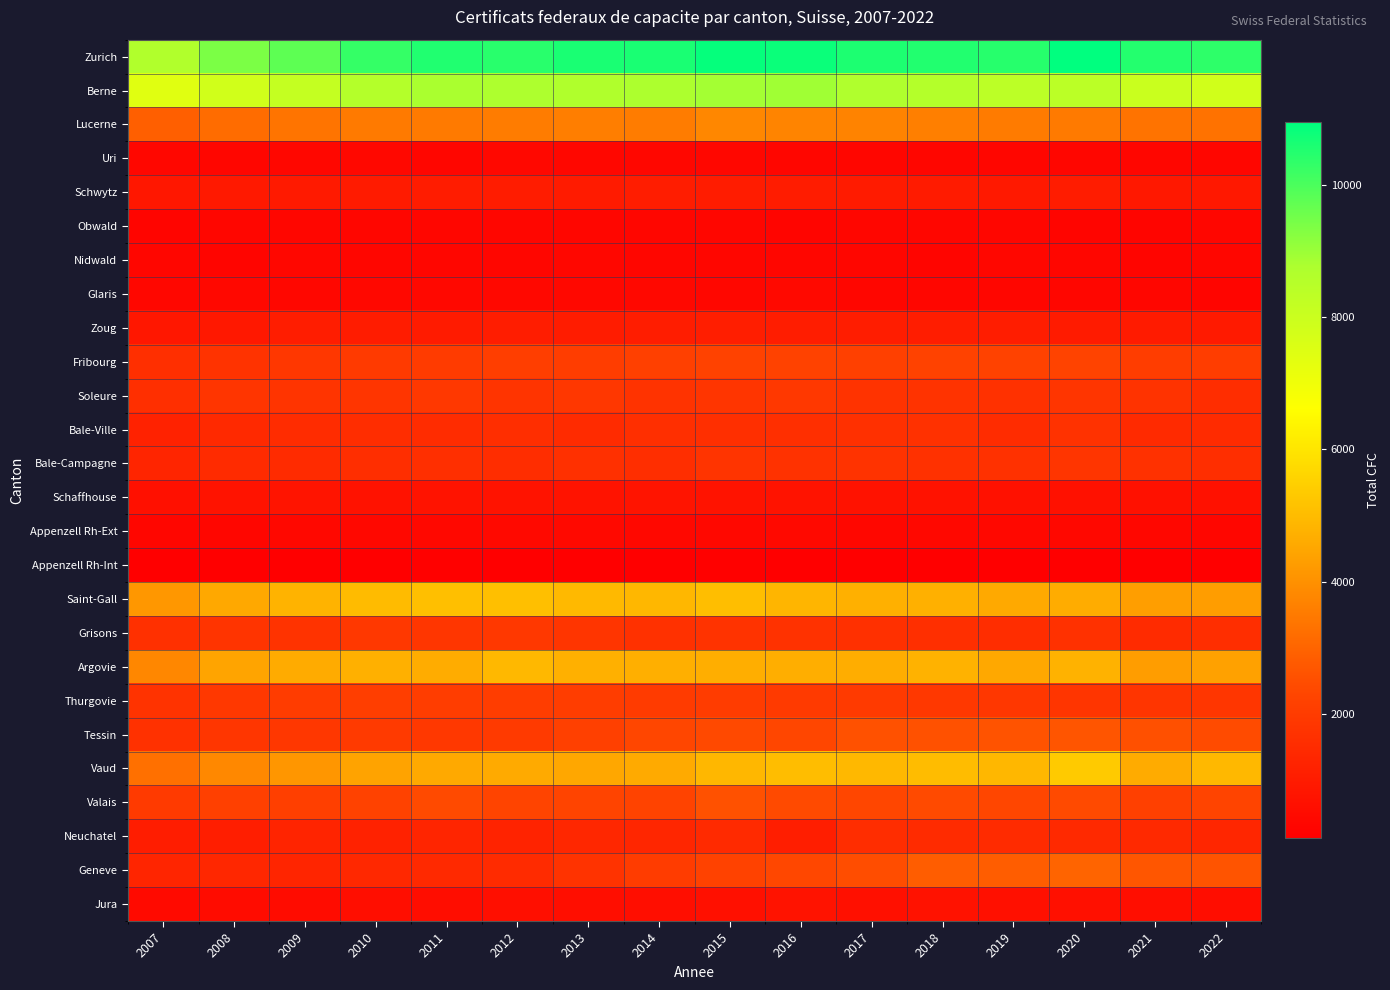

Reading left to right, transcribe all the data shown in this chart.

Zurich: 2007=8654	2008=9400	2009=9772	2010=10290	2011=10534	2012=10439	2013=10631	2014=10612	2015=10883	2016=10810	2017=10578	2018=10526	2019=10462	2020=10950	2021=10489	2022=10369
Berne: 2007=7436	2008=7840	2009=8164	2010=8579	2011=8802	2012=8732	2013=8672	2014=8769	2015=8889	2016=8924	2017=8706	2018=8593	2019=8386	2020=8397	2021=8012	2022=7849
Lucerne: 2007=2880	2008=3167	2009=3372	2010=3493	2011=3498	2012=3531	2013=3572	2014=3535	2015=3777	2016=3718	2017=3700	2018=3601	2019=3507	2020=3498	2021=3337	2022=3319
Uri: 2007=363	2008=327	2009=356	2010=385	2011=345	2012=373	2013=354	2014=367	2015=363	2016=337	2017=336	2018=332	2019=340	2020=338	2021=309	2022=333
Schwytz: 2007=859	2008=928	2009=960	2010=967	2011=1014	2012=1004	2013=987	2014=1045	2015=1012	2016=1006	2017=997	2018=991	2019=936	2020=1022	2021=886	2022=910
Obwald: 2007=299	2008=327	2009=339	2010=325	2011=340	2012=345	2013=309	2014=309	2015=308	2016=291	2017=314	2018=307	2019=310	2020=301	2021=288	2022=306
Nidwald: 2007=323	2008=297	2009=348	2010=327	2011=338	2012=329	2013=367	2014=336	2015=326	2016=341	2017=329	2018=303	2019=349	2020=314	2021=298	2022=309
Glaris: 2007=361	2008=378	2009=360	2010=391	2011=381	2012=398	2013=397	2014=376	2015=355	2016=414	2017=331	2018=320	2019=327	2020=347	2021=318	2022=305
Zoug: 2007=858	2008=906	2009=1025	2010=1023	2011=976	2012=1059	2013=1011	2014=1042	2015=1075	2016=1033	2017=1054	2018=1039	2019=1043	2020=992	2021=998	2022=960
Fribourg: 2007=1612	2008=1755	2009=1867	2010=1962	2011=1988	2012=2066	2013=2053	2014=2142	2015=2220	2016=2231	2017=2146	2018=2207	2019=2191	2020=2234	2021=2056	2022=2057
Soleure: 2007=1619	2008=1792	2009=1783	2010=1791	2011=1883	2012=1784	2013=1869	2014=1756	2015=1804	2016=1891	2017=1759	2018=1764	2019=1677	2020=1799	2021=1737	2022=1557
Bale-Ville: 2007=1213	2008=1448	2009=1527	2010=1539	2011=1520	2012=1596	2013=1488	2014=1602	2015=1635	2016=1603	2017=1640	2018=1676	2019=1530	2020=1722	2021=1464	2022=1489
Bale-Campagne: 2007=1313	2008=1477	2009=1501	2010=1592	2011=1625	2012=1562	2013=1645	2014=1589	2015=1766	2016=1709	2017=1733	2018=1688	2019=1676	2020=1787	2021=1663	2022=1589
Schaffhouse: 2007=660	2008=730	2009=754	2010=720	2011=740	2012=743	2013=747	2014=766	2015=739	2016=744	2017=691	2018=716	2019=681	2020=671	2021=673	2022=678
Appenzell Rh-Ext: 2007=314	2008=332	2009=379	2010=407	2011=379	2012=426	2013=417	2014=384	2015=393	2016=429	2017=360	2018=400	2019=385	2020=370	2021=352	2022=339
Appenzell Rh-Int: 2007=115	2008=131	2009=133	2010=145	2011=163	2012=146	2013=153	2014=134	2015=169	2016=147	2017=138	2018=141	2019=140	2020=139	2021=146	2022=126
Saint-Gall: 2007=4150	2008=4526	2009=4793	2010=4984	2011=5071	2012=5092	2013=4946	2014=4884	2015=5059	2016=4855	2017=4728	2018=4717	2019=4547	2020=4627	2021=4288	2022=4274
Grisons: 2007=1656	2008=1782	2009=1736	2010=1909	2011=1841	2012=1872	2013=1805	2014=1698	2015=1726	2016=1715	2017=1653	2018=1625	2019=1563	2020=1679	2021=1495	2022=1580
Argovie: 2007=3788	2008=4449	2009=4602	2010=4718	2011=4641	2012=4933	2013=4722	2014=4706	2015=4679	2016=4684	2017=4645	2018=4771	2019=4537	2020=4775	2021=4276	2022=4370
Thurgovie: 2007=1754	2008=1908	2009=2002	2010=2068	2011=2051	2012=2041	2013=2055	2014=1995	2015=2040	2016=1977	2017=1957	2018=1879	2019=1871	2020=1795	2021=1807	2022=1810
Tessin: 2007=1663	2008=1819	2009=1862	2010=1959	2011=1912	2012=1944	2013=2127	2014=2322	2015=2394	2016=2324	2017=2566	2018=2563	2019=2618	2020=2672	2021=2543	2022=2442
Vaud: 2007=3284	2008=3814	2009=4123	2010=4418	2011=4576	2012=4592	2013=4515	2014=4584	2015=4888	2016=5027	2017=4898	2018=5006	2019=4888	2020=5347	2021=4617	2022=4910
Valais: 2007=1939	2008=2145	2009=2124	2010=2223	2011=2401	2012=2271	2013=2273	2014=2234	2015=2556	2016=2411	2017=2337	2018=2405	2019=2332	2020=2415	2021=2164	2022=2268
Neuchatel: 2007=1032	2008=1078	2009=1259	2010=1213	2011=1287	2012=1230	2013=1344	2014=1324	2015=1452	2016=1072	2017=1561	2018=1498	2019=1507	2020=1439	2021=1442	2022=1340
Geneve: 2007=1299	2008=1375	2009=1297	2010=1399	2011=1414	2012=1497	2013=1736	2014=2018	2015=2213	2016=2340	2017=2464	2018=2828	2019=2826	2020=3011	2021=2686	2022=2650
Jura: 2007=452	2008=528	2009=509	2010=562	2011=559	2012=611	2013=584	2014=599	2015=645	2016=729	2017=647	2018=700	2019=623	2020=629	2021=589	2022=557